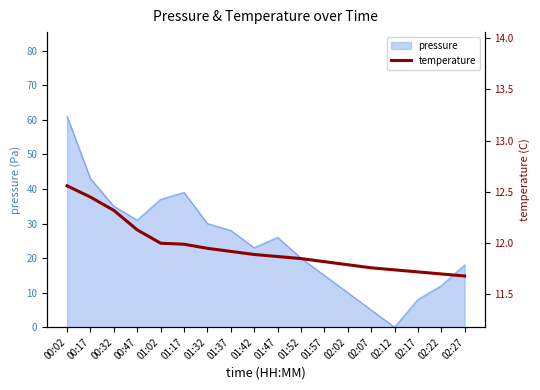

What is the highest value of the pressure series?

61